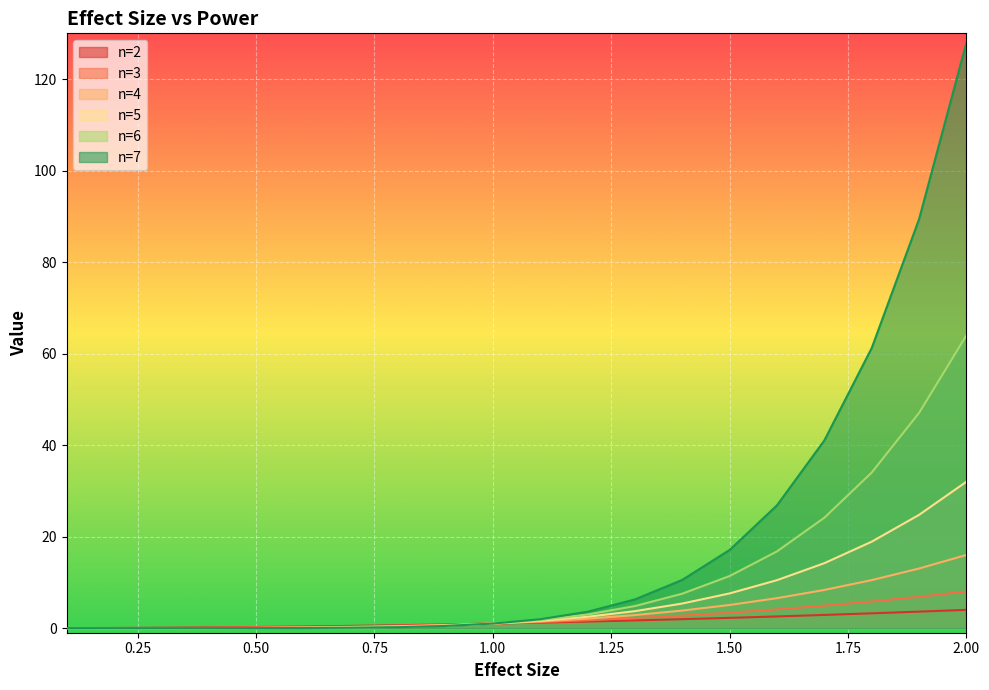

Read the n=3 value at 0.8.

0.5